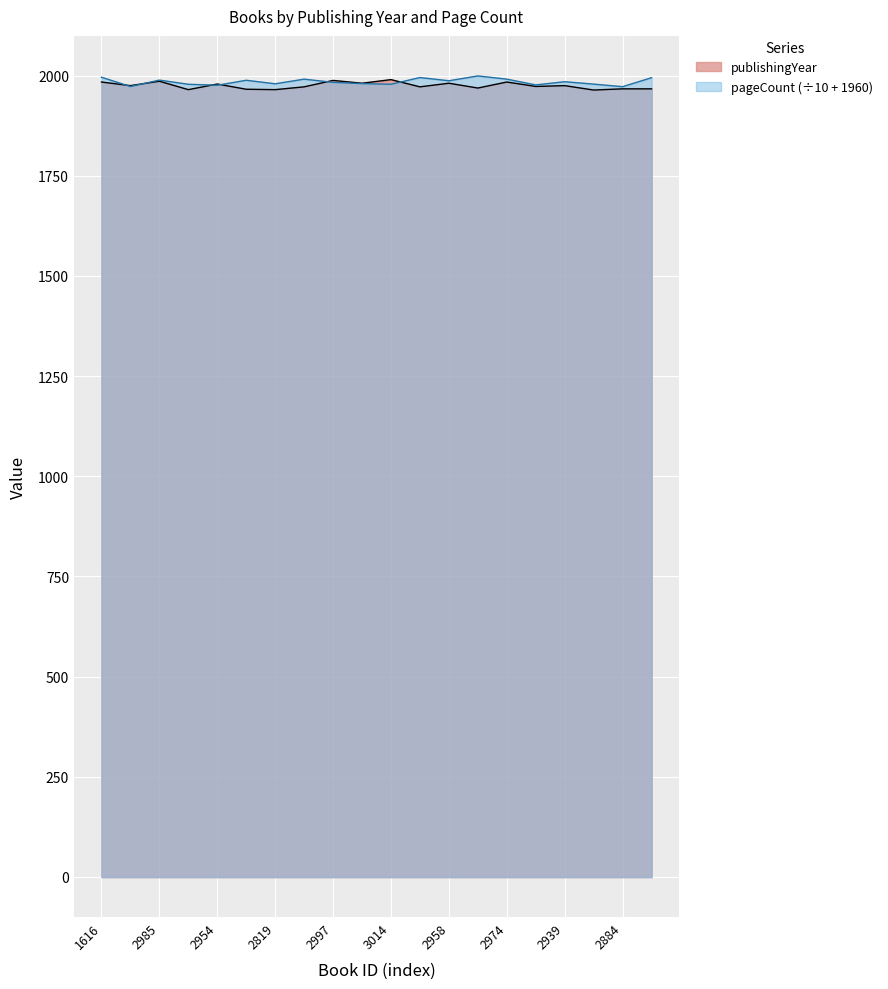

True or false: pageCount has more than 0 interior local peaks.

True